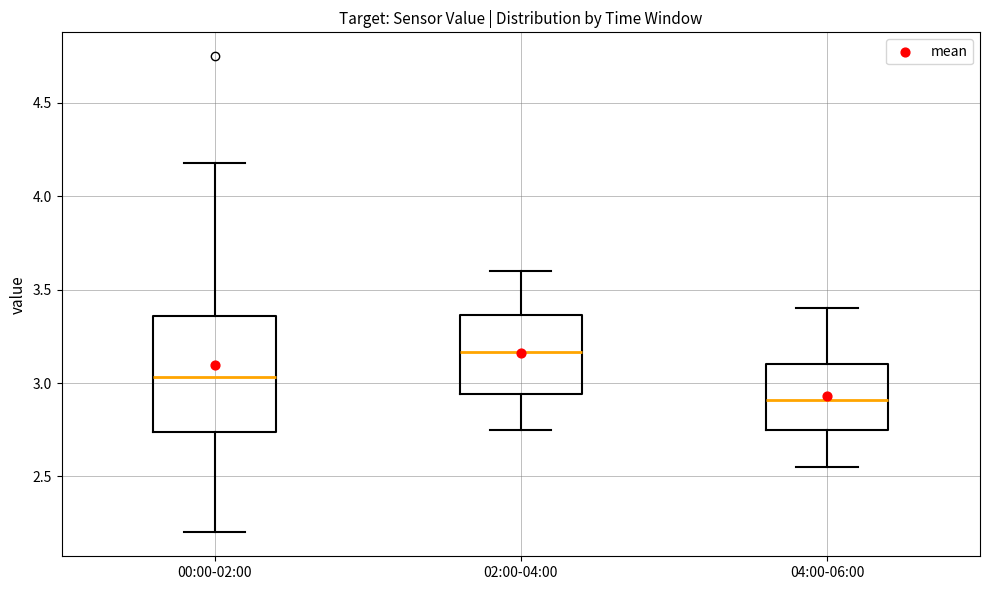

Reading left to right, transcribe this box plot: for each box, give where its median line is, the range the box spans, and where its two whiskers end, as read against the y-axis. The values are not printed on the chart, so give them approximately, as read against the axis.

00:00-02:00: median 3.05, box 2.75 to 3.35, whiskers 2.20 to 4.20
02:00-04:00: median 3.15, box 2.95 to 3.35, whiskers 2.75 to 3.60
04:00-06:00: median 2.90, box 2.75 to 3.10, whiskers 2.55 to 3.40